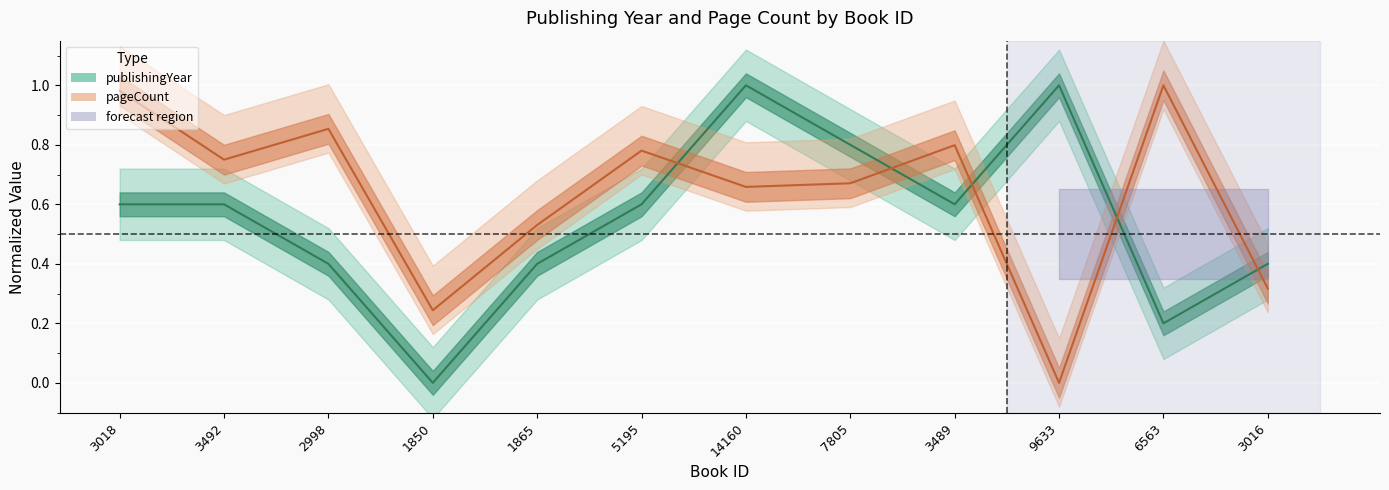

What are all the series names shown in the legend?

publishingYear, pageCount